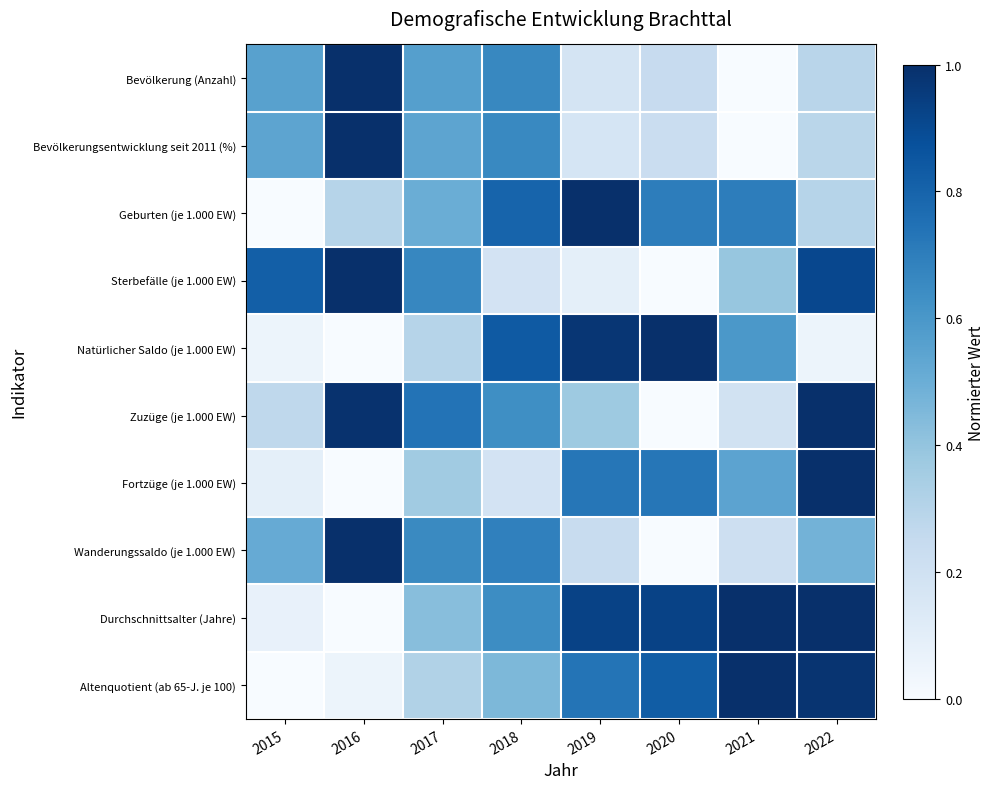

Which series has the largest total across all categories?

Durchschnittsalter (Jahre)